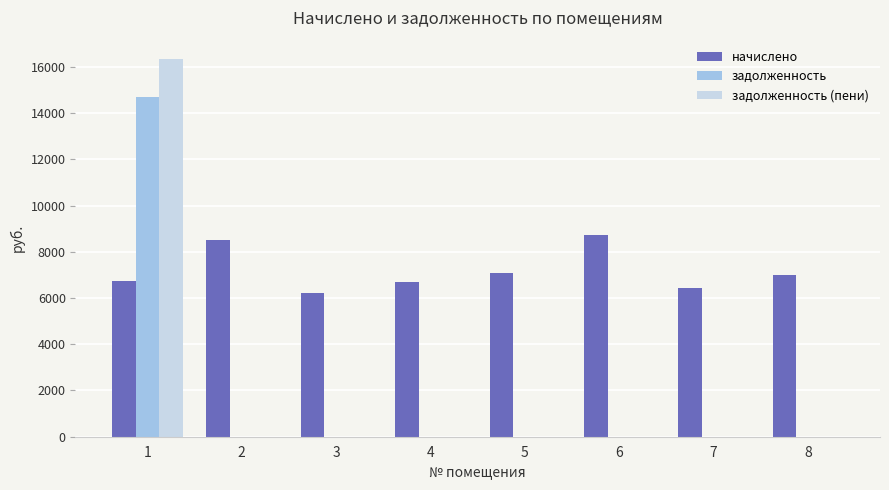

Which category has the highest value across all series?

1